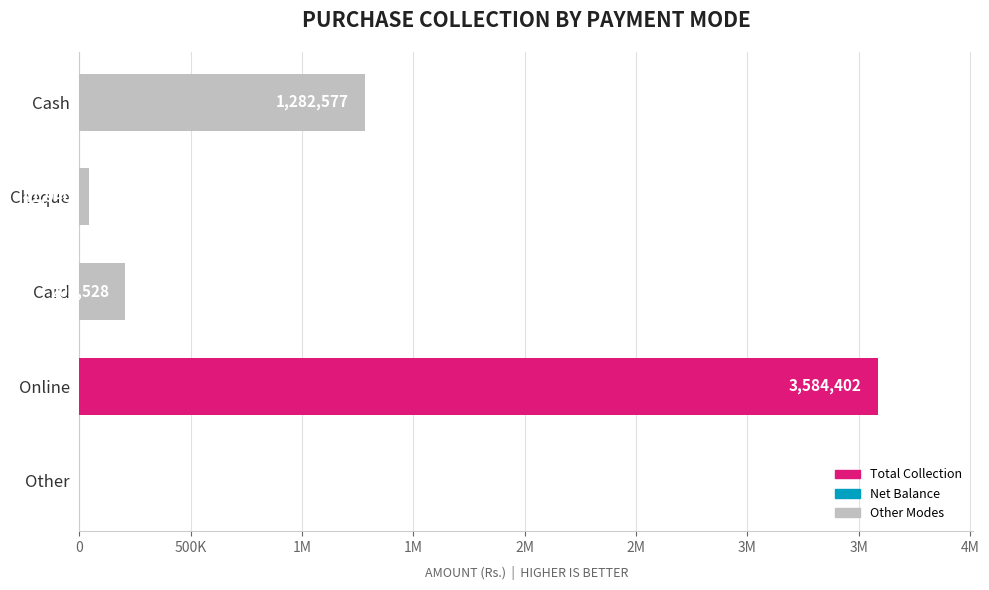

Between Cheque and Card, which is larger?

Card